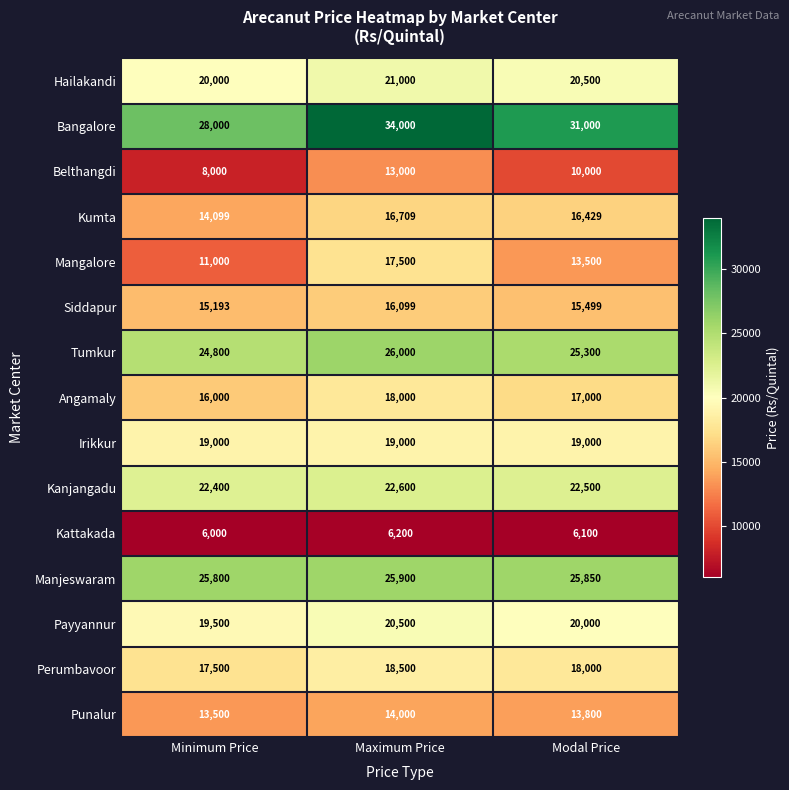

At Modal Price, list the series in order from largest to smallest.

Bangalore, Manjeswaram, Tumkur, Kanjangadu, Hailakandi, Payyannur, Irikkur, Perumbavoor, Angamaly, Kumta, Siddapur, Punalur, Mangalore, Belthangdi, Kattakada